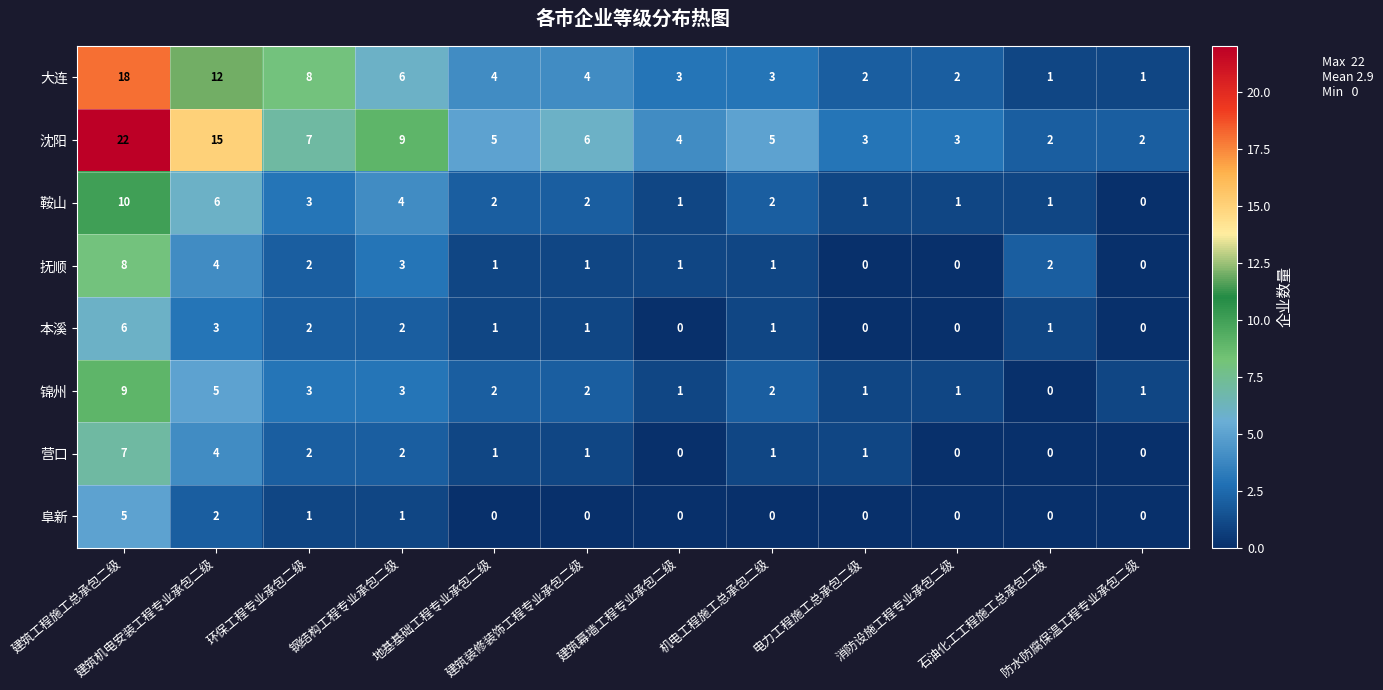

What is the total value across all series at 建筑机电安装工程专业承包二级?

51